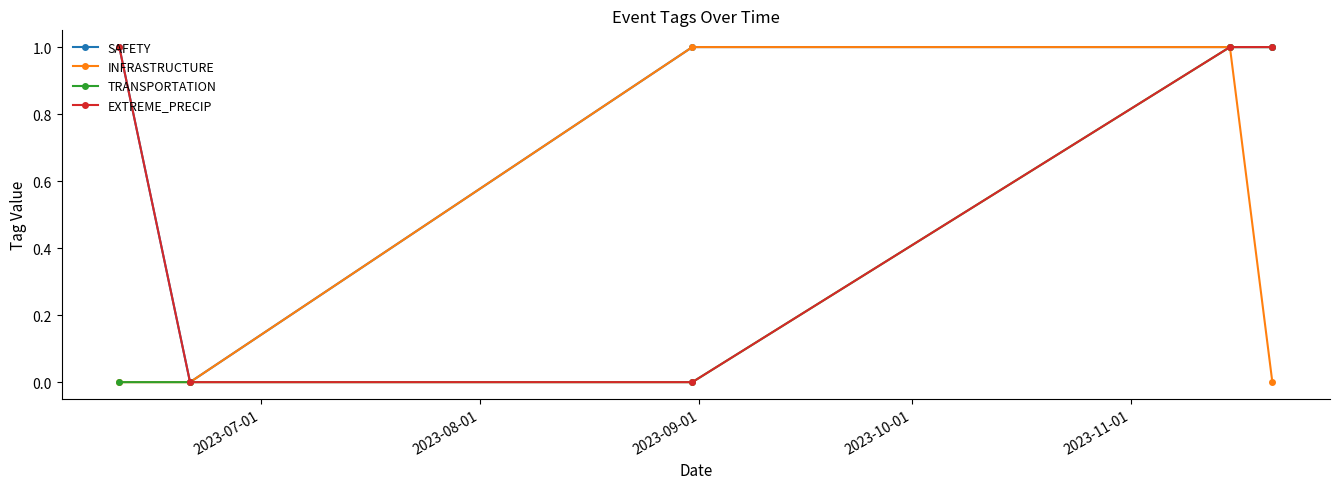

What is the sum of all INFRASTRUCTURE values?

2